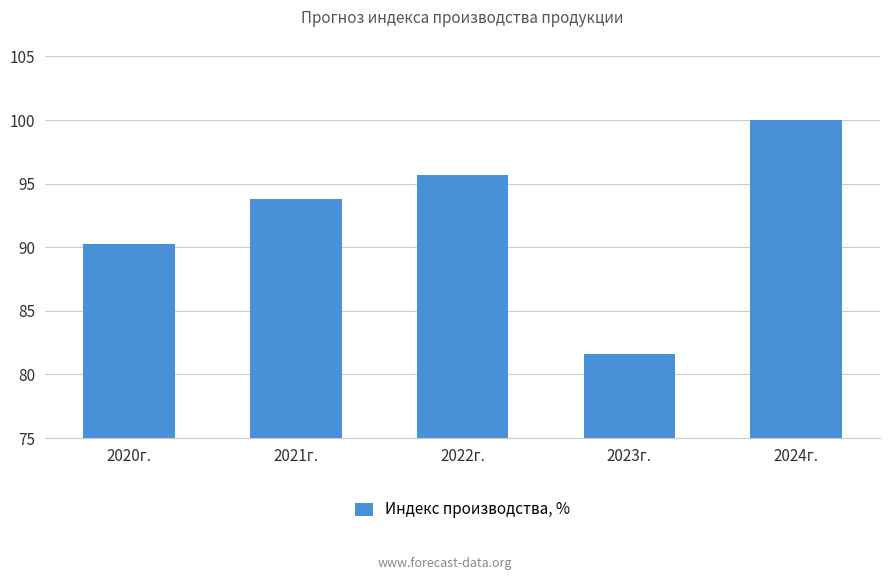

Is it true that the value at 2023г. is 123.0?

False